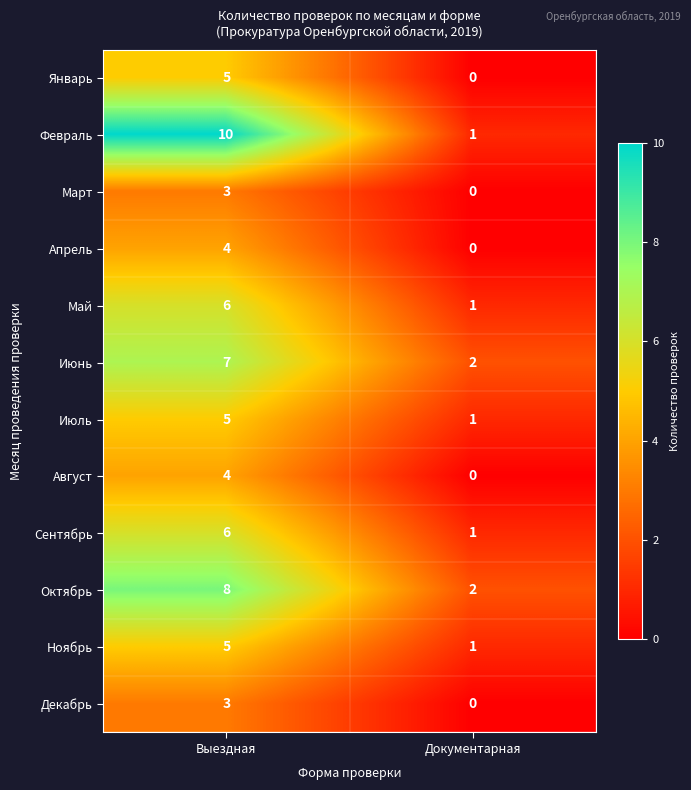

Count the number of data series in this chart.

12